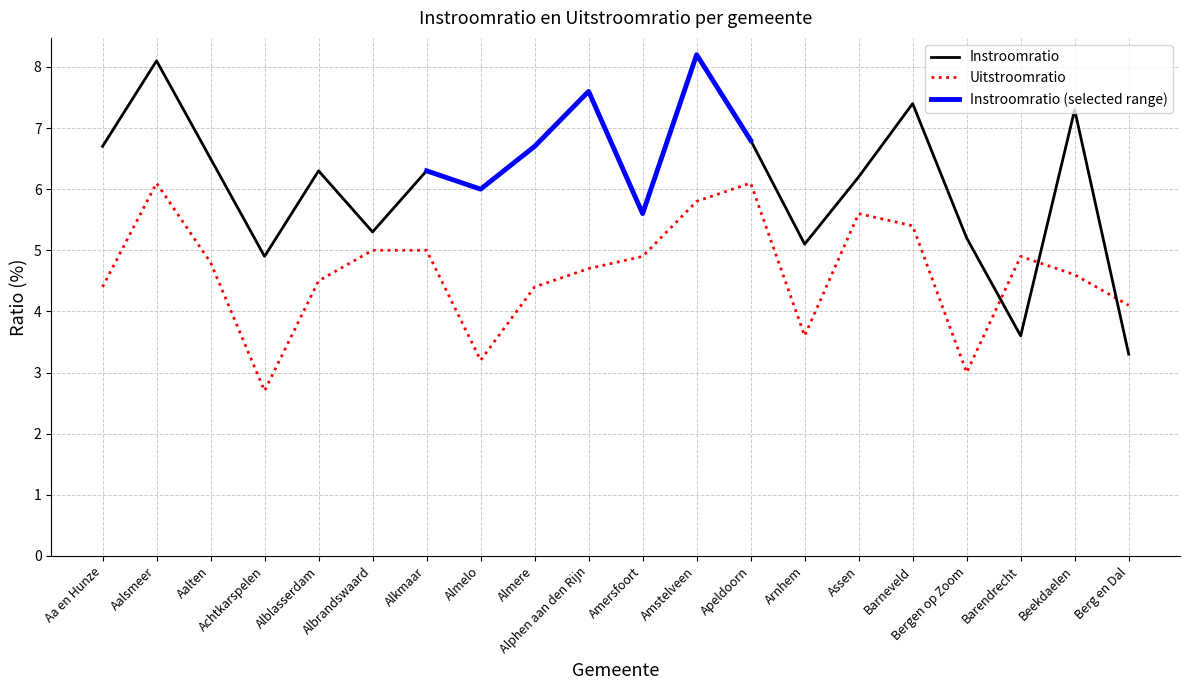

What is the smallest value displayed?

2.7